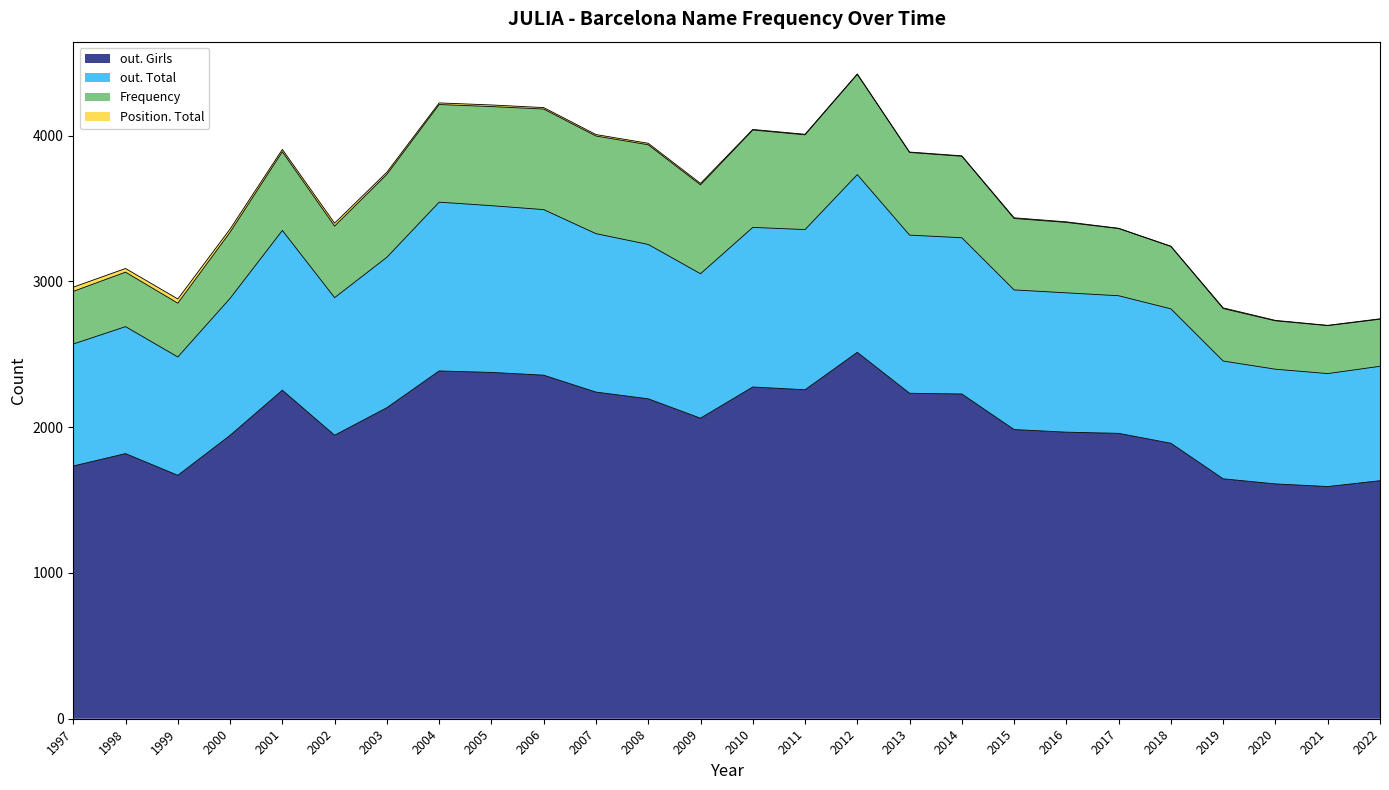

Is it true that out. Girls equals 3778 at 2003?

False